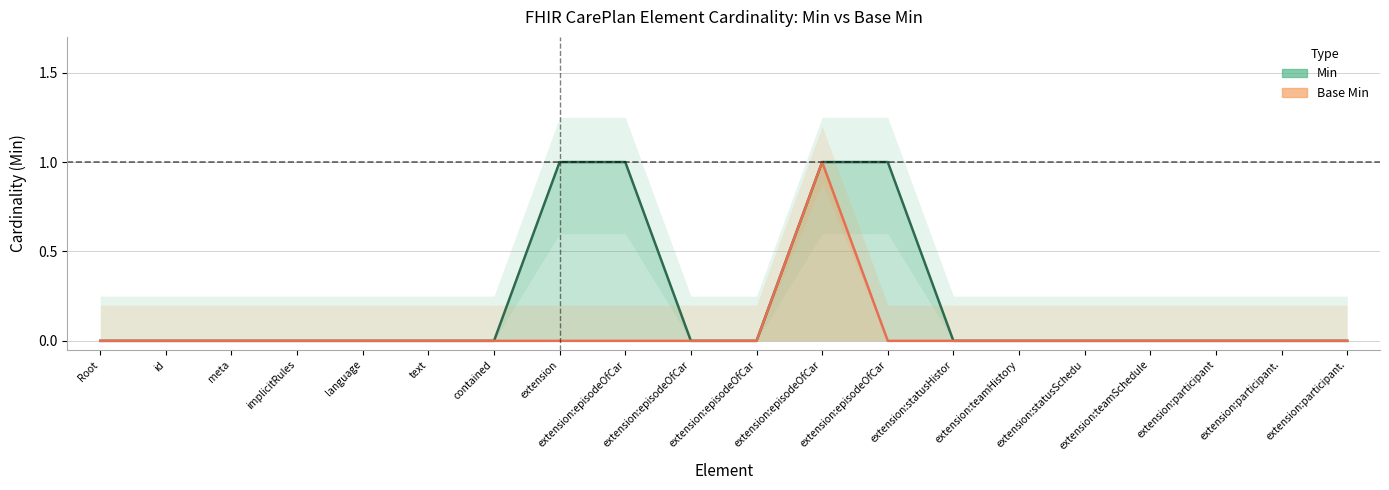

True or false: Base Min has more than 0 interior local peaks.

True